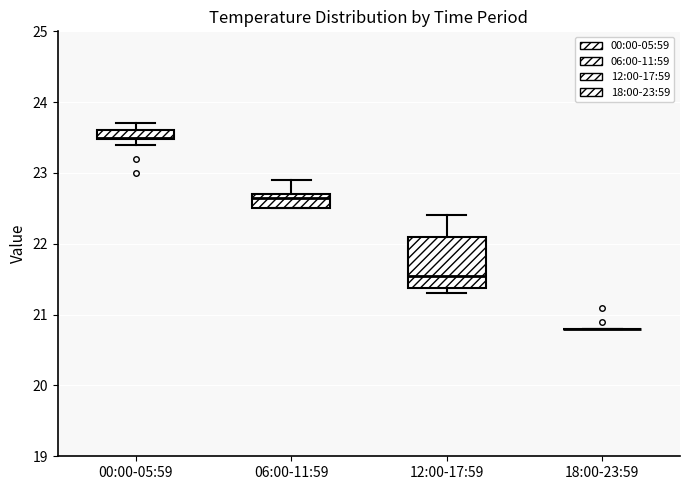

Where is the lower edge of the box for 06:00-11:59 on the y-axis? The values are not printed on the chart, so give them approximately, as read against the axis.

22.5